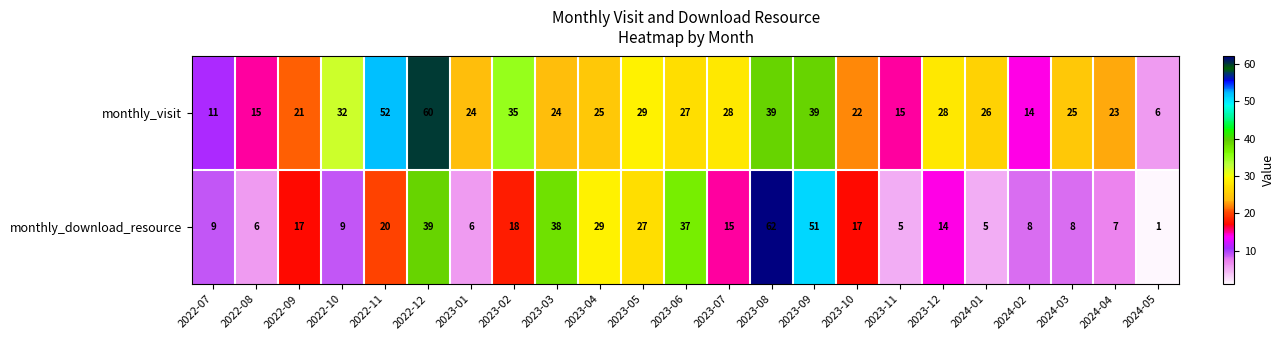

Rank the series by their maximum value, from highest to lowest.

monthly_download_resource, monthly_visit